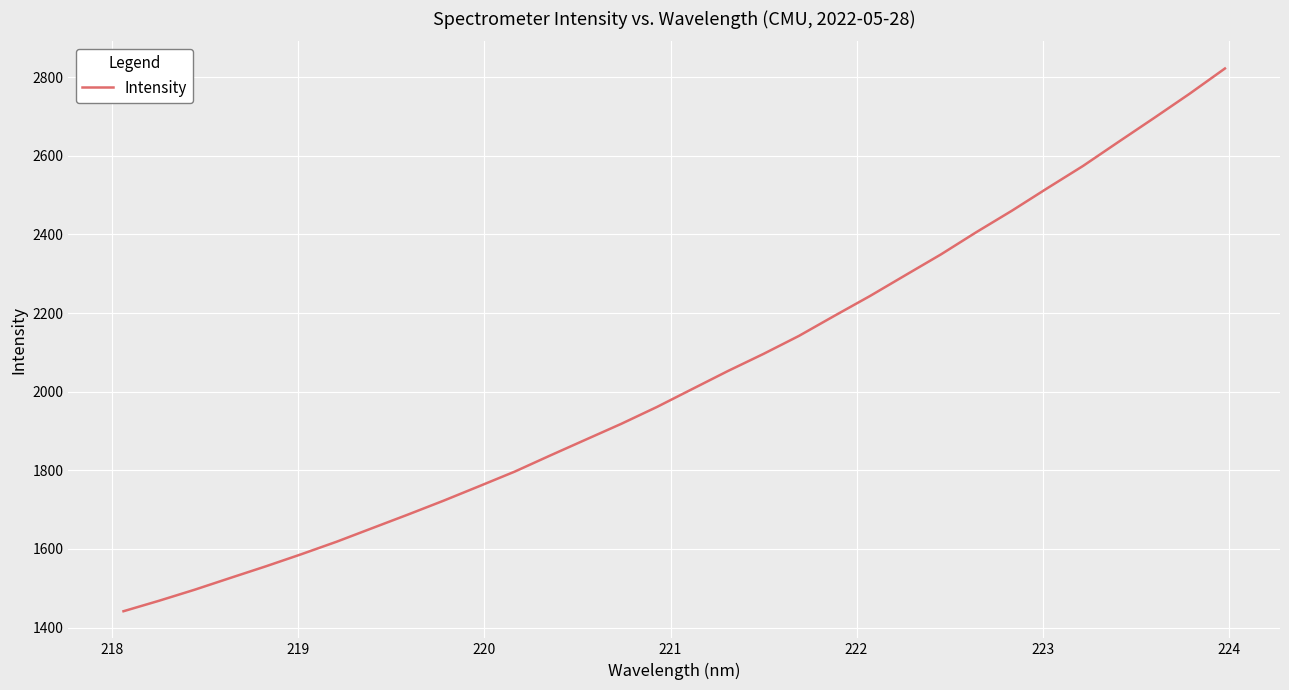

What is the smallest value displayed?

1441.6